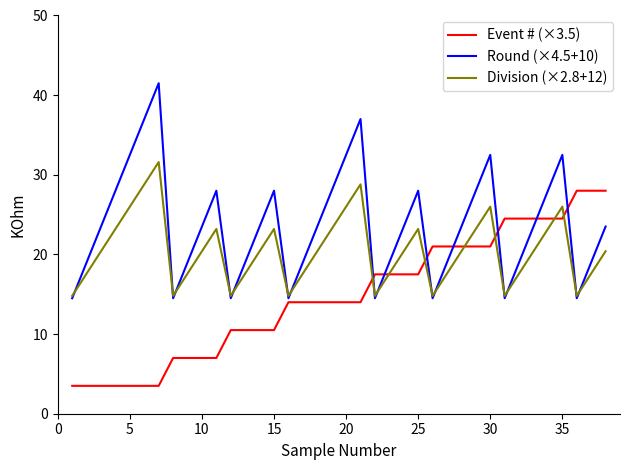

List the series in order of their peak value, highest first.

Round (×4.5+10), Division (×2.8+12), Event # (×3.5)